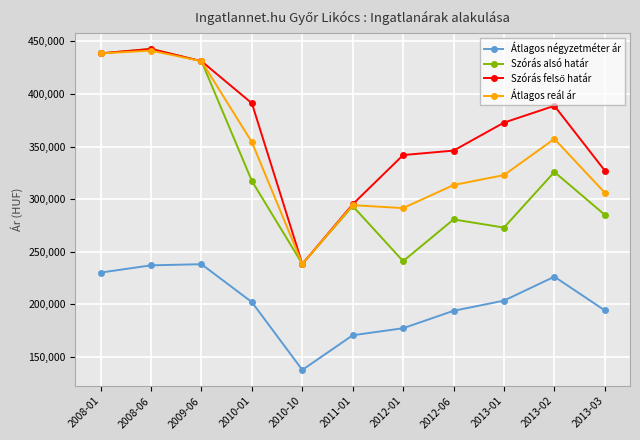

What is the maximum value shown in the chart?

442695